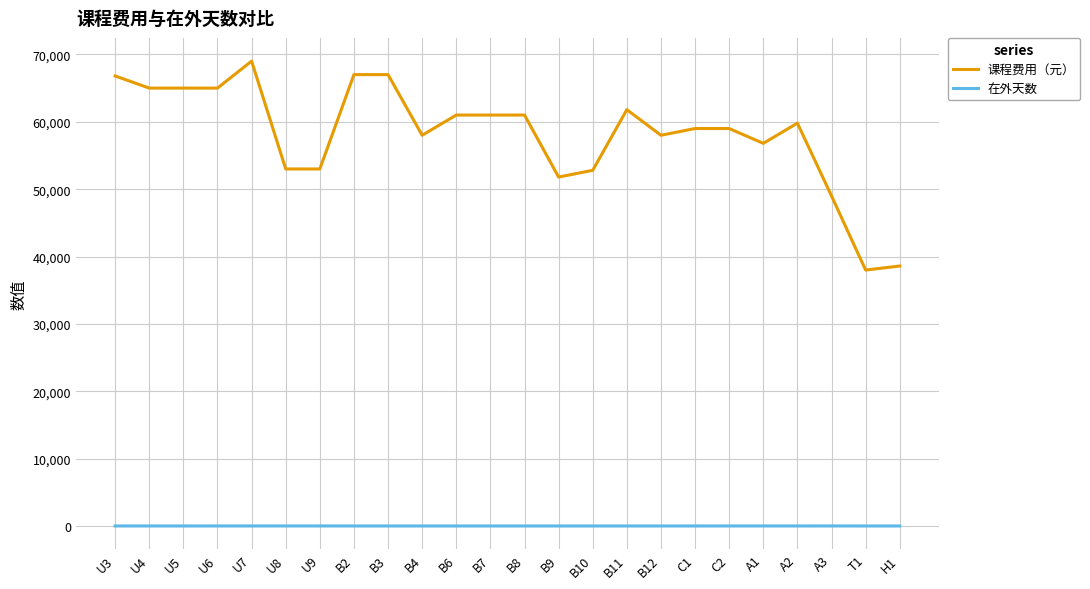

At B12, list the series in order from largest to smallest.

课程费用（元）, 在外天数